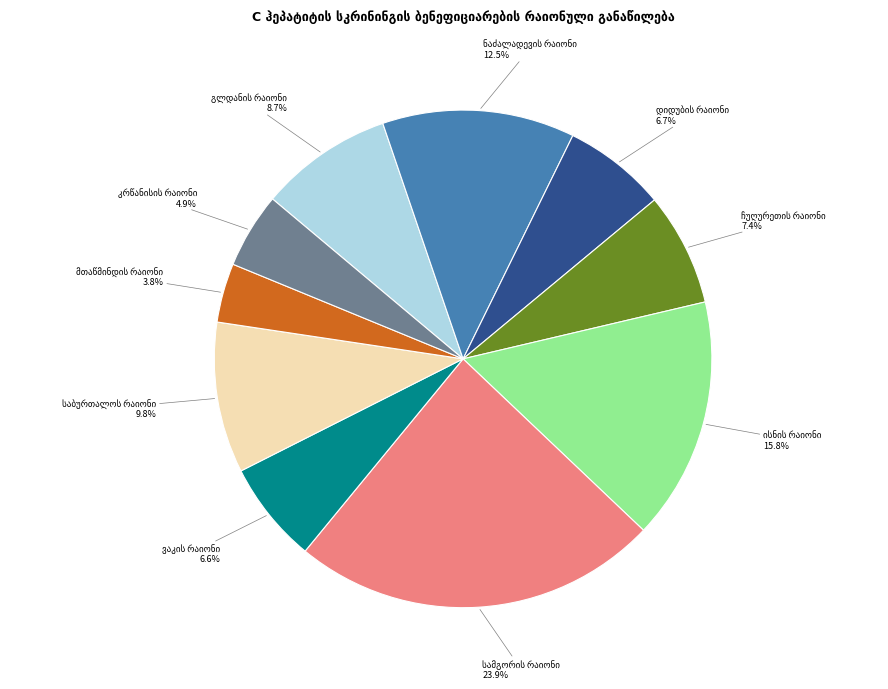

Is there a majority slice in this chart?

No